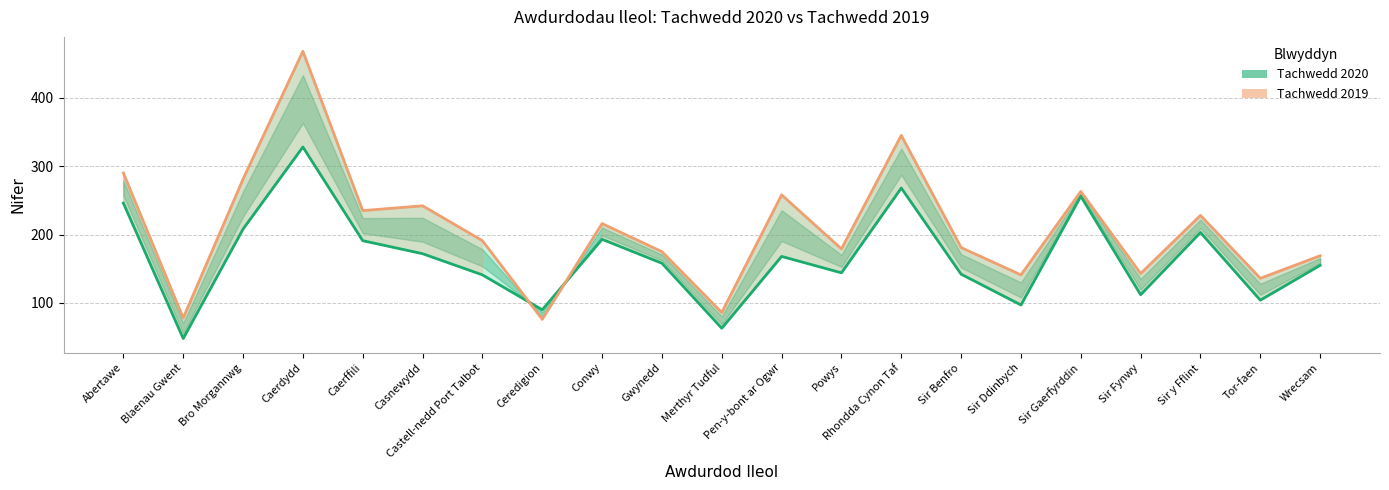

The Tachwedd 2020 series shows 308 at Caerffili. True or false?

False